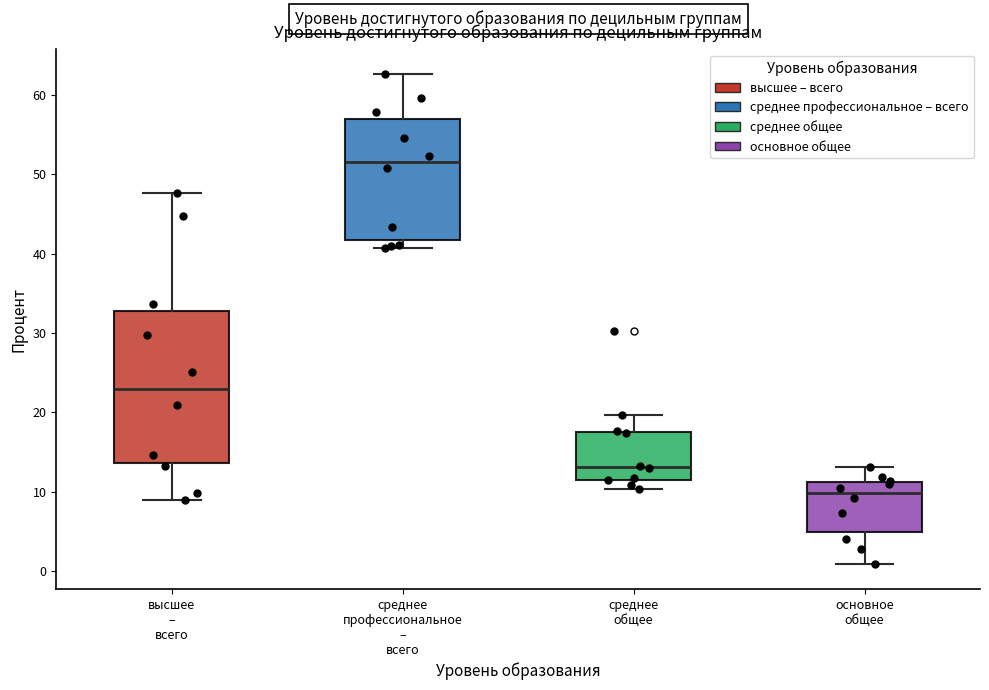

Comparing the boxes themselves (not the whiskers), which one is the tallest?

высшее – всего